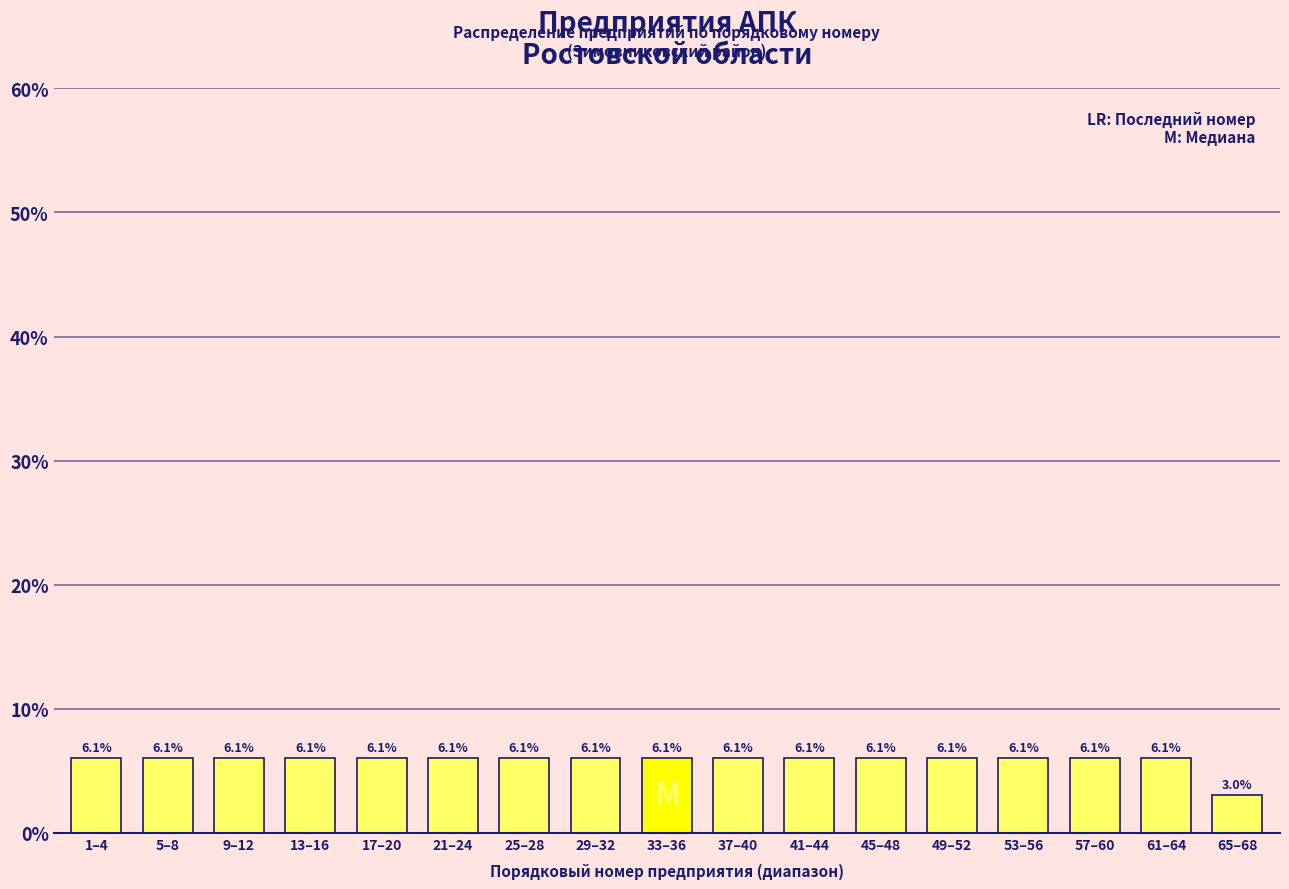

Reading left to right, extract all data points from this chart.

1–4=6.1	5–8=6.1	9–12=6.1	13–16=6.1	17–20=6.1	21–24=6.1	25–28=6.1	29–32=6.1	33–36=6.1	37–40=6.1	41–44=6.1	45–48=6.1	49–52=6.1	53–56=6.1	57–60=6.1	61–64=6.1	65–68=3.0